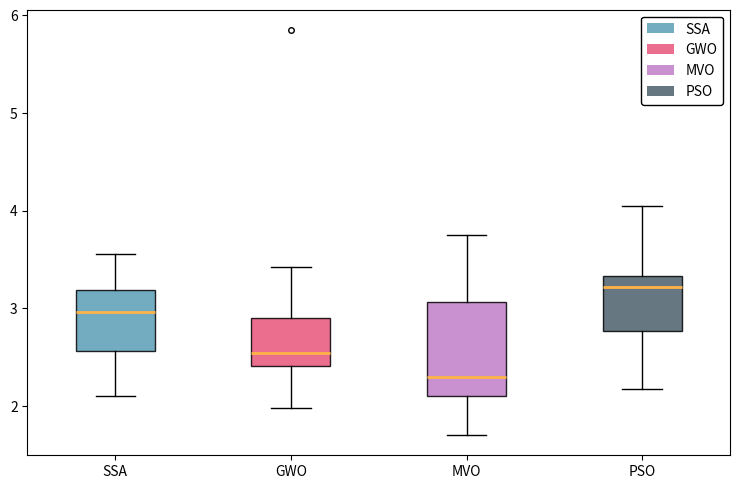

Where is the upper edge of the box for PSO on the y-axis? The values are not printed on the chart, so give them approximately, as read against the axis.

3.3